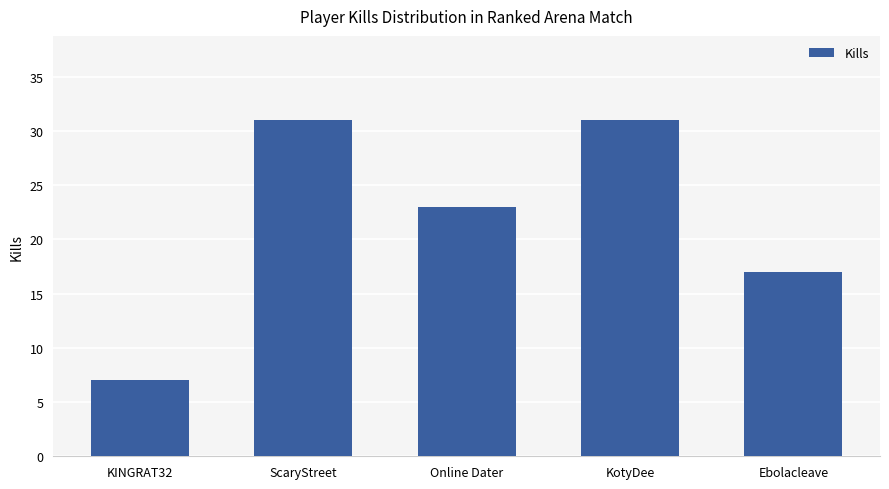

Reading right to left, extract all data points from this chart.

Ebolacleave=17	KotyDee=31	Online Dater=23	ScaryStreet=31	KINGRAT32=7